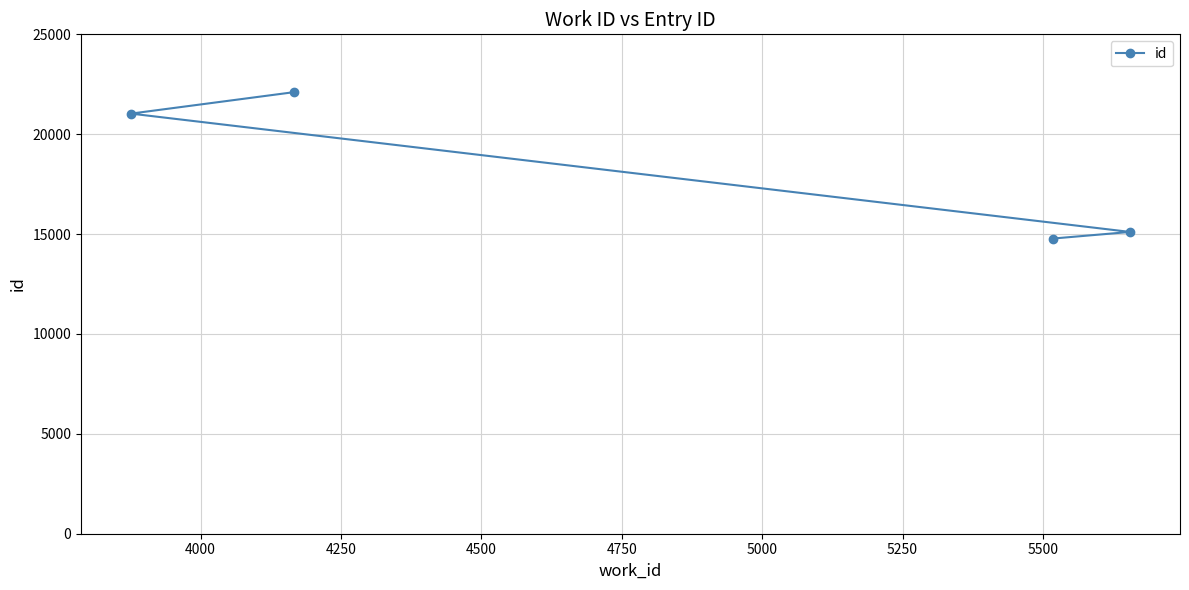

Does the chart have visible grid lines?

Yes